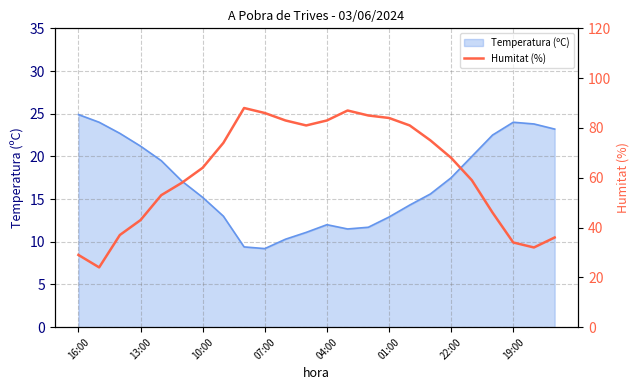

At which label does Temperatura (ºC) reach its peak?

16:00